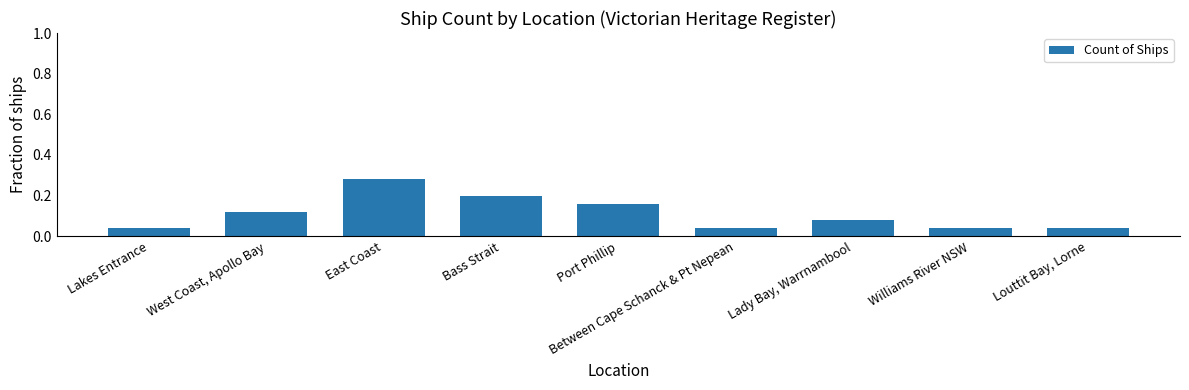

At which category does the chart reach its peak across all series?

East Coast